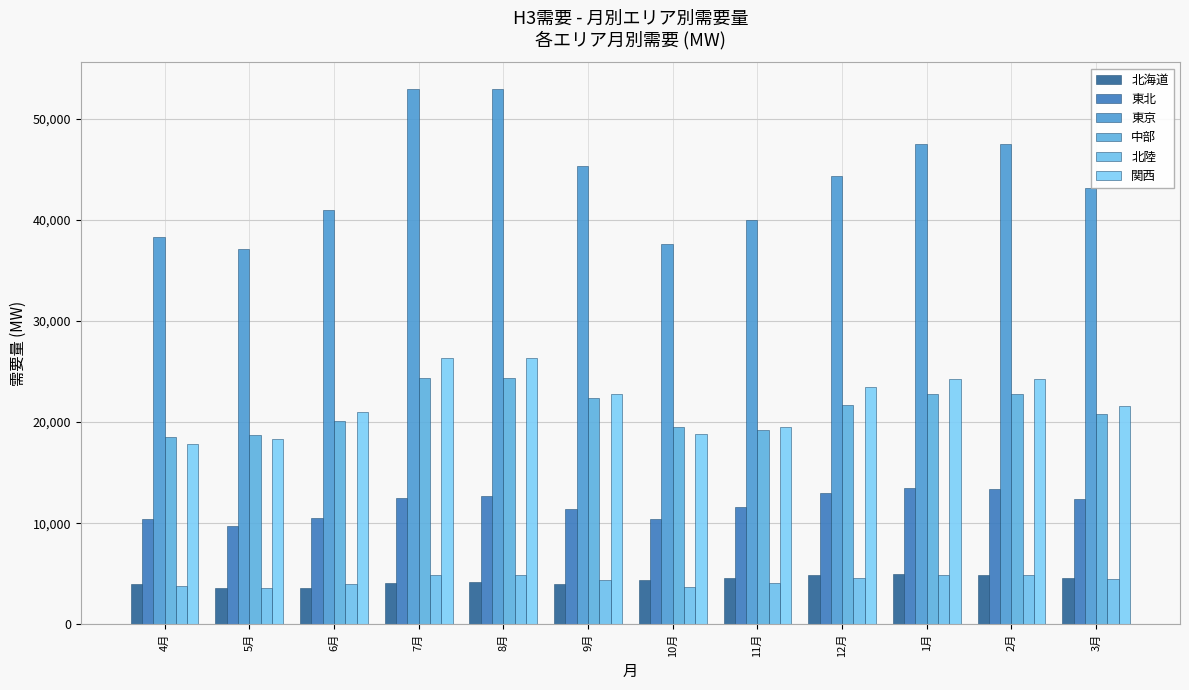

At how many categories does at least one series exceed 4197?

12